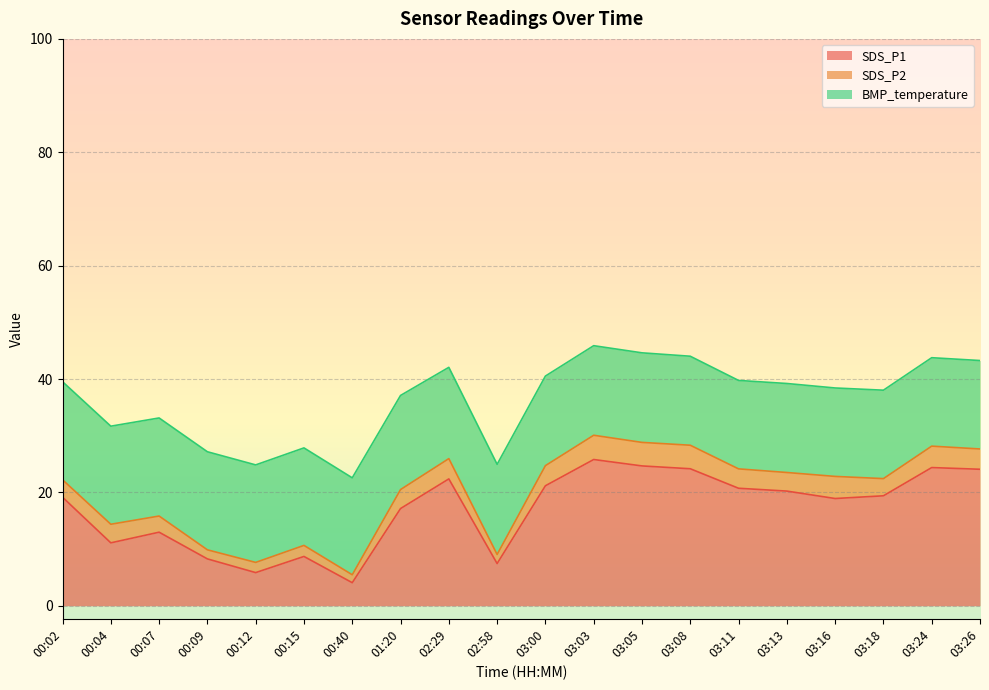

What is the value of the SDS_P2 point at the 8th from the left?

3.4